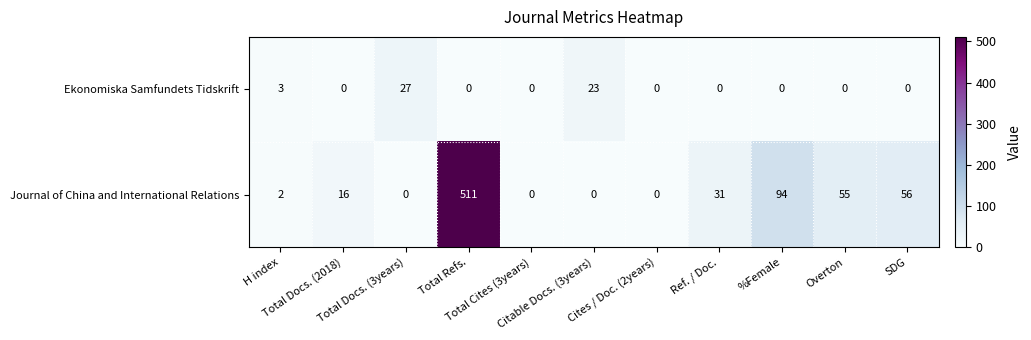

What is the spread (max minus min) of values at Total Refs.?

511